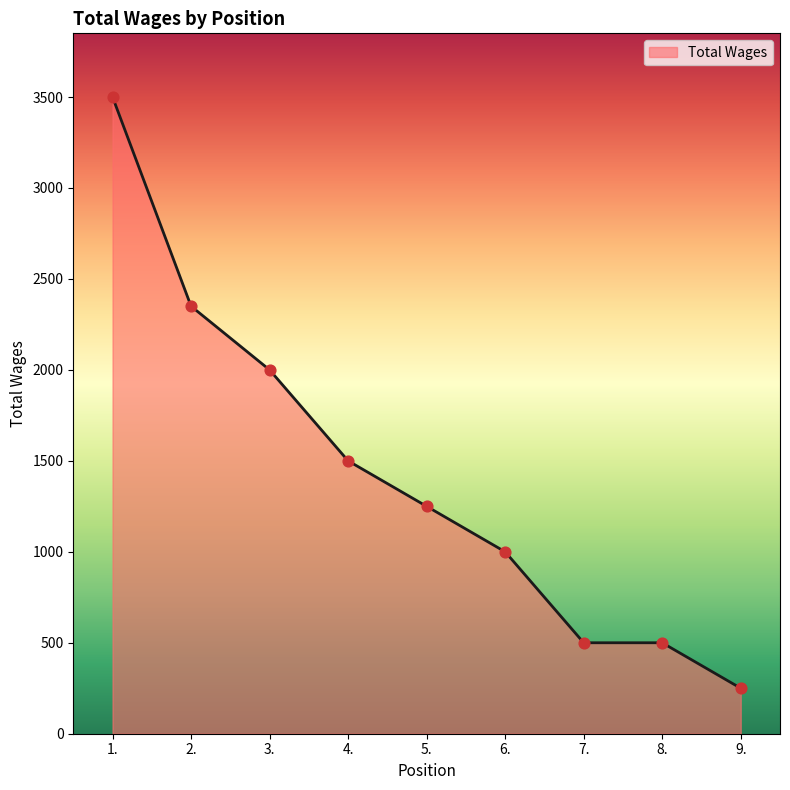

Which has a higher value, 3. or 8.?

3.